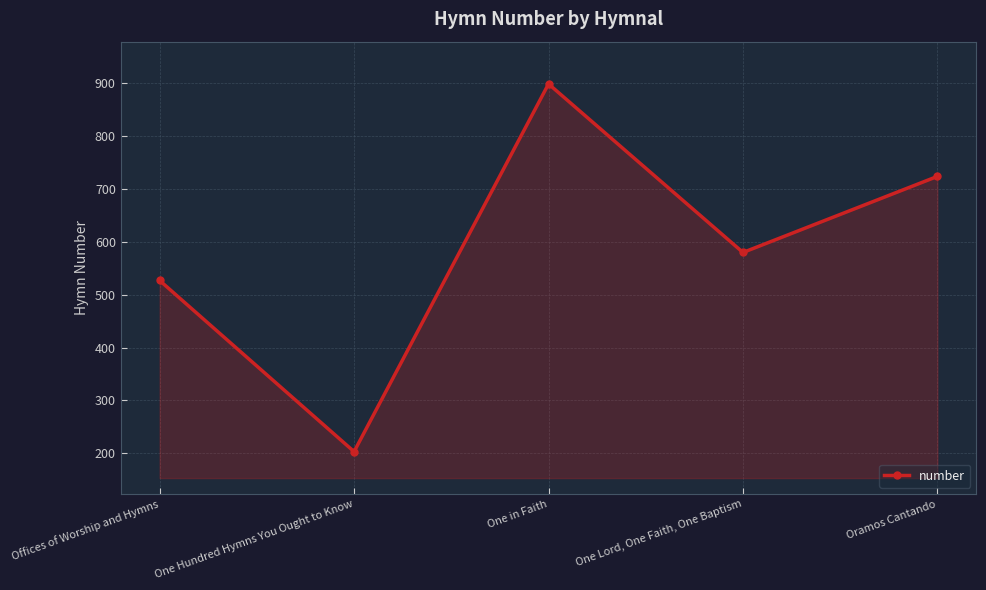

The value at One Lord, One Faith, One Baptism is 219. True or false?

False